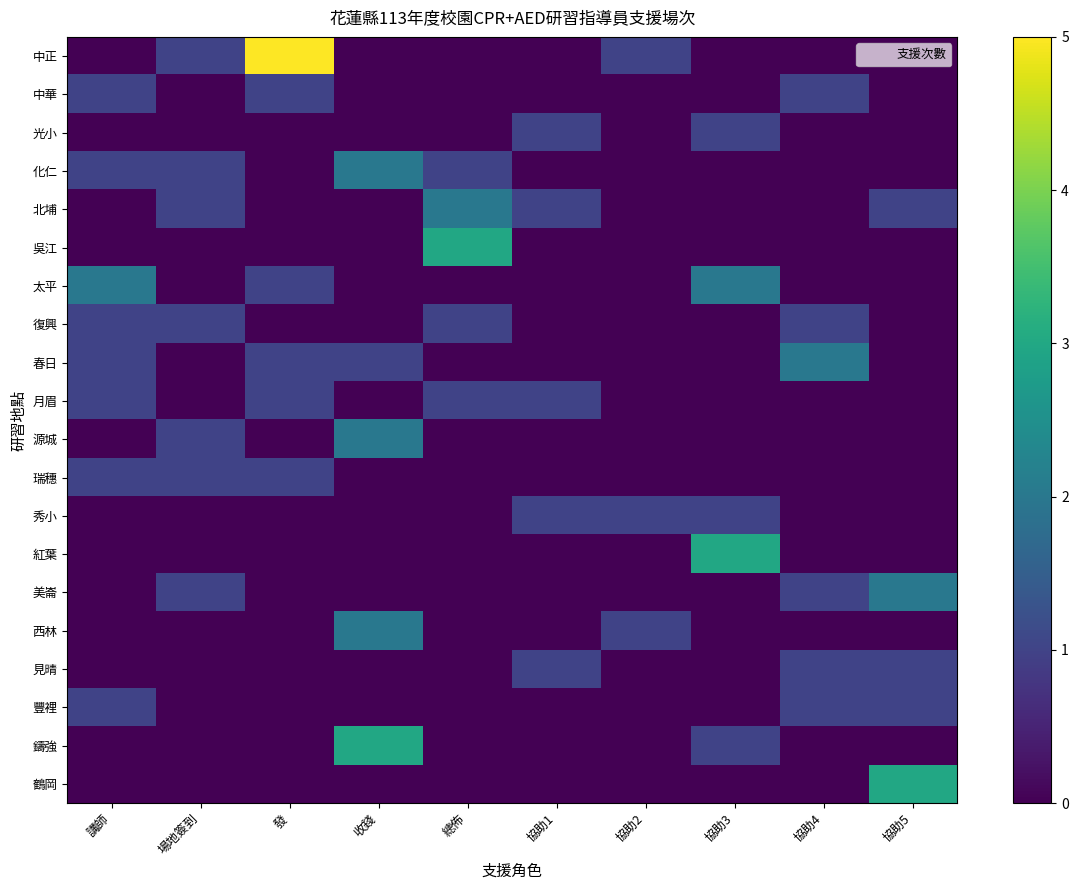

What is the total value across all series at 講師?

9